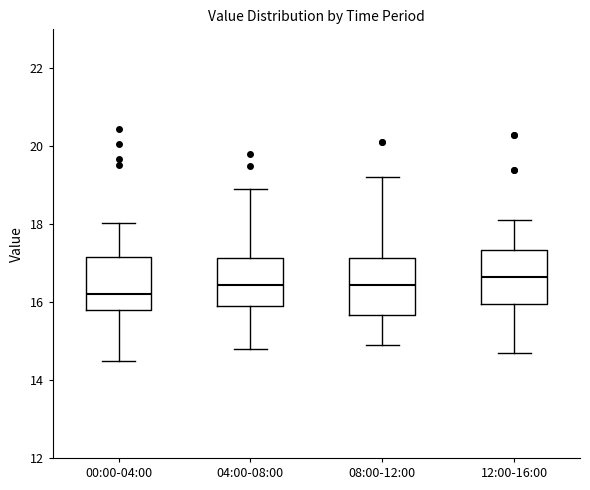

Reading left to right, transcribe this box plot: for each box, give where its median line is, the range the box spans, and where its two whiskers end, as read against the y-axis. The values are not printed on the chart, so give them approximately, as read against the axis.

00:00-04:00: median 16.2, box 15.8 to 17.2, whiskers 14.6 to 18.0
04:00-08:00: median 16.4, box 16.0 to 17.2, whiskers 14.8 to 19.0
08:00-12:00: median 16.4, box 15.6 to 17.2, whiskers 15.0 to 19.2
12:00-16:00: median 16.6, box 16.0 to 17.4, whiskers 14.8 to 18.2